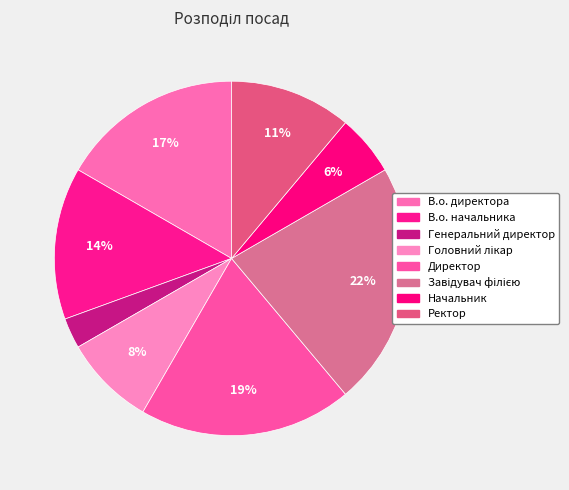

To the nearest percent, what is the average slice percentage?

12%